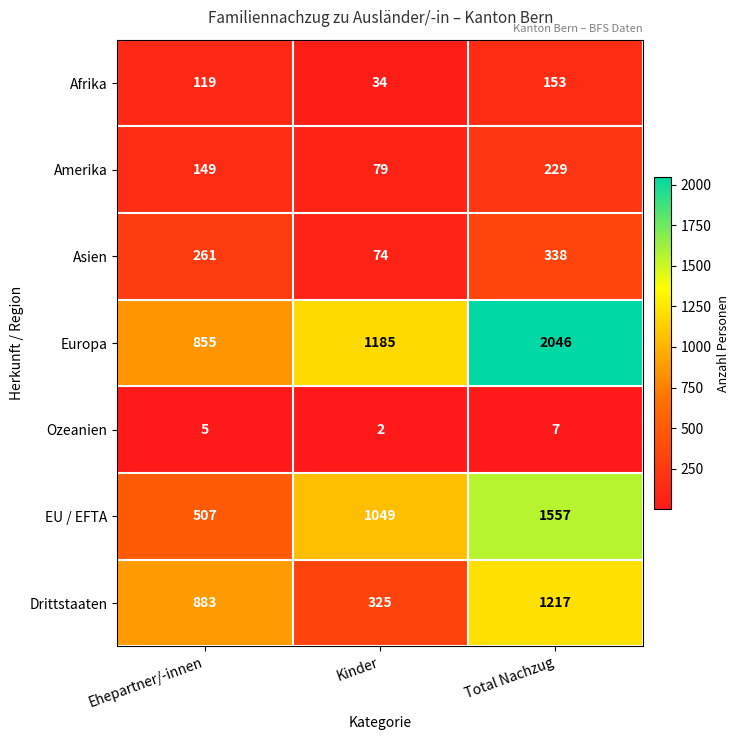

Where is Asien nearest to the value 206?

Ehepartner/-innen